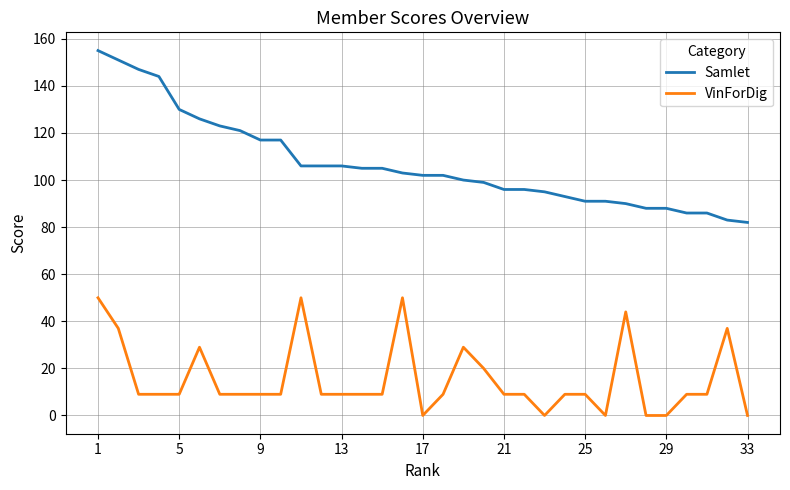

List the series in order of their peak value, lowest first.

VinForDig, Samlet